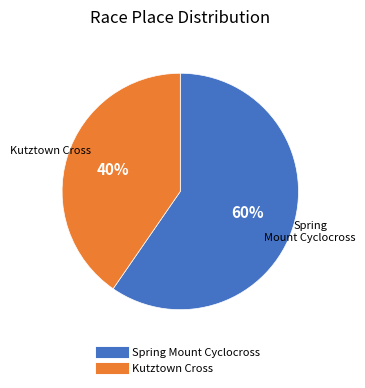

To the nearest percent, what is the combined percentage of Kutztown Cross and Spring Mount Cyclocross?

100%